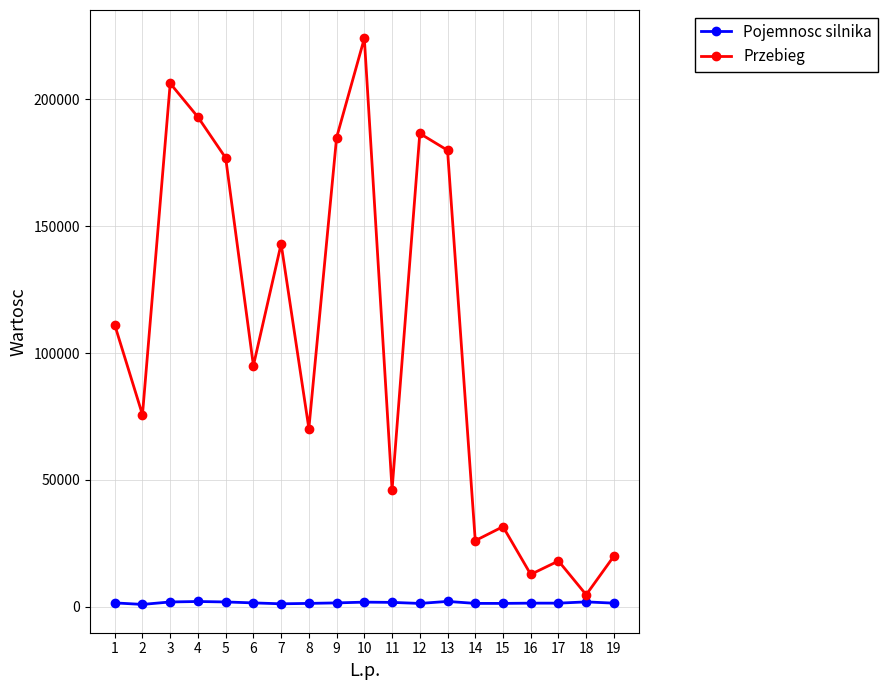

At which category is the sum across all series the highest?

10